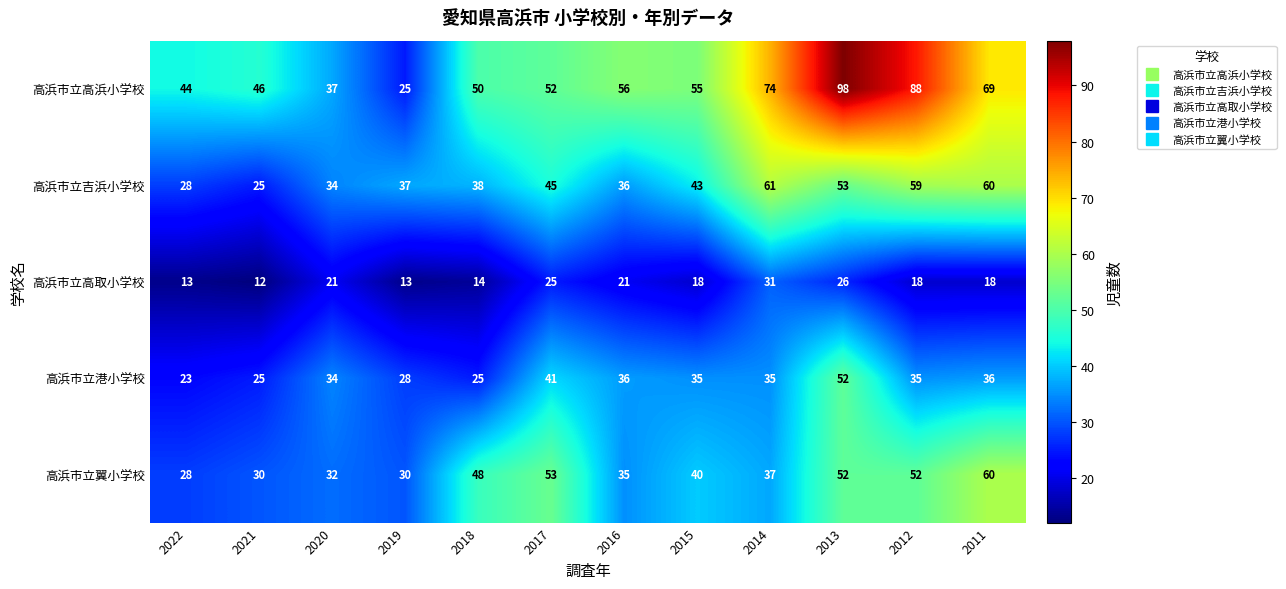

Which series has the largest total across all categories?

高浜市立高浜小学校